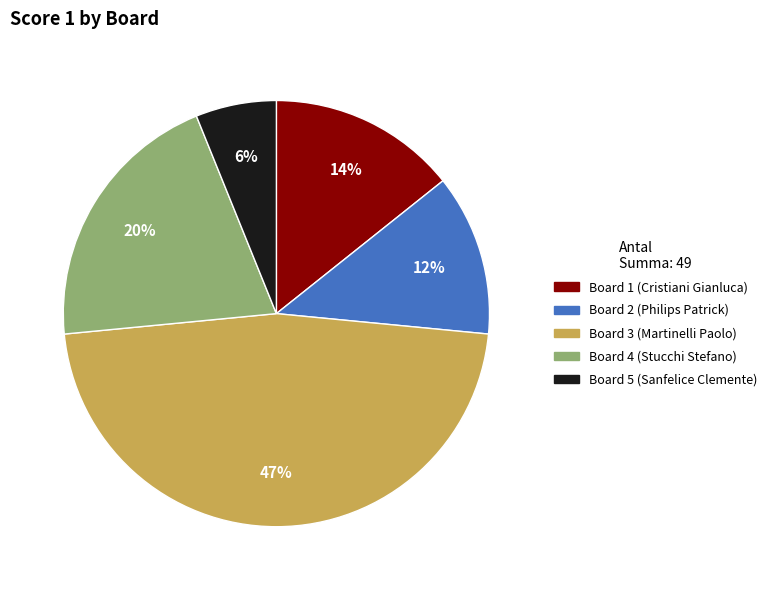

To the nearest percent, what is the difference between the largest and smallest slice percentages?

41%